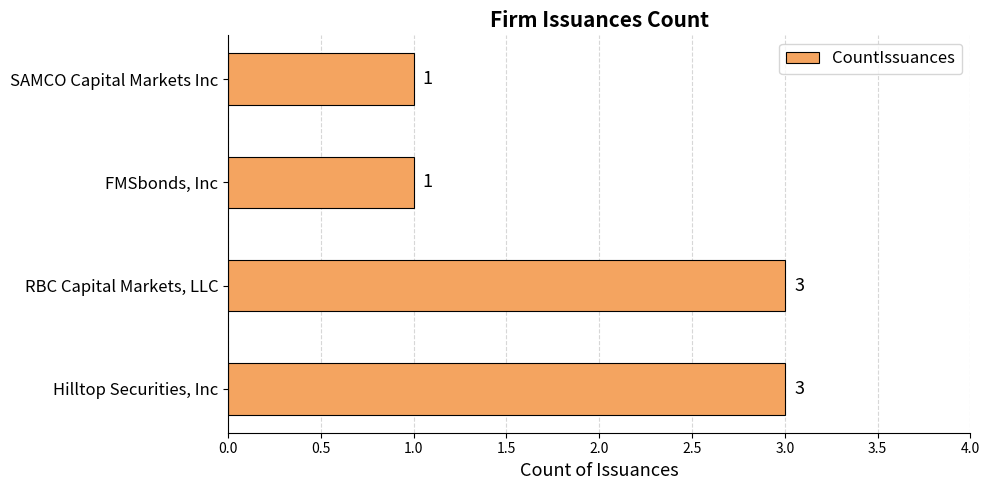

The value at RBC Capital Markets, LLC is 4. True or false?

False